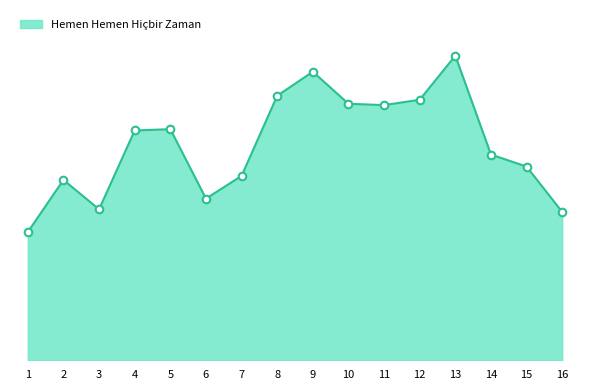

What is the change in value from 2 to 6?

-14